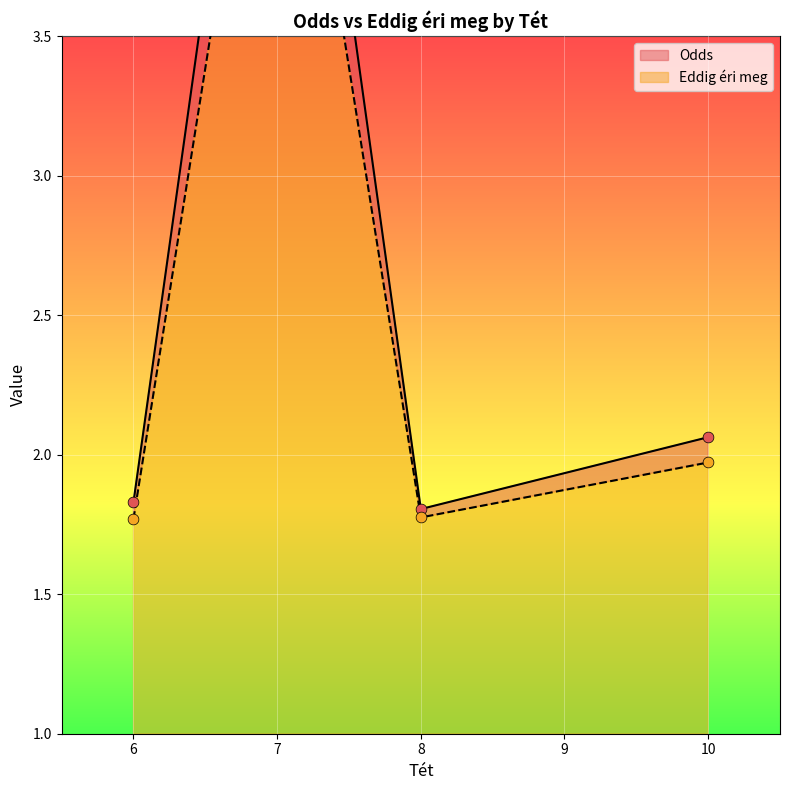

Which series has the largest Y range (max minus min)?

Odds